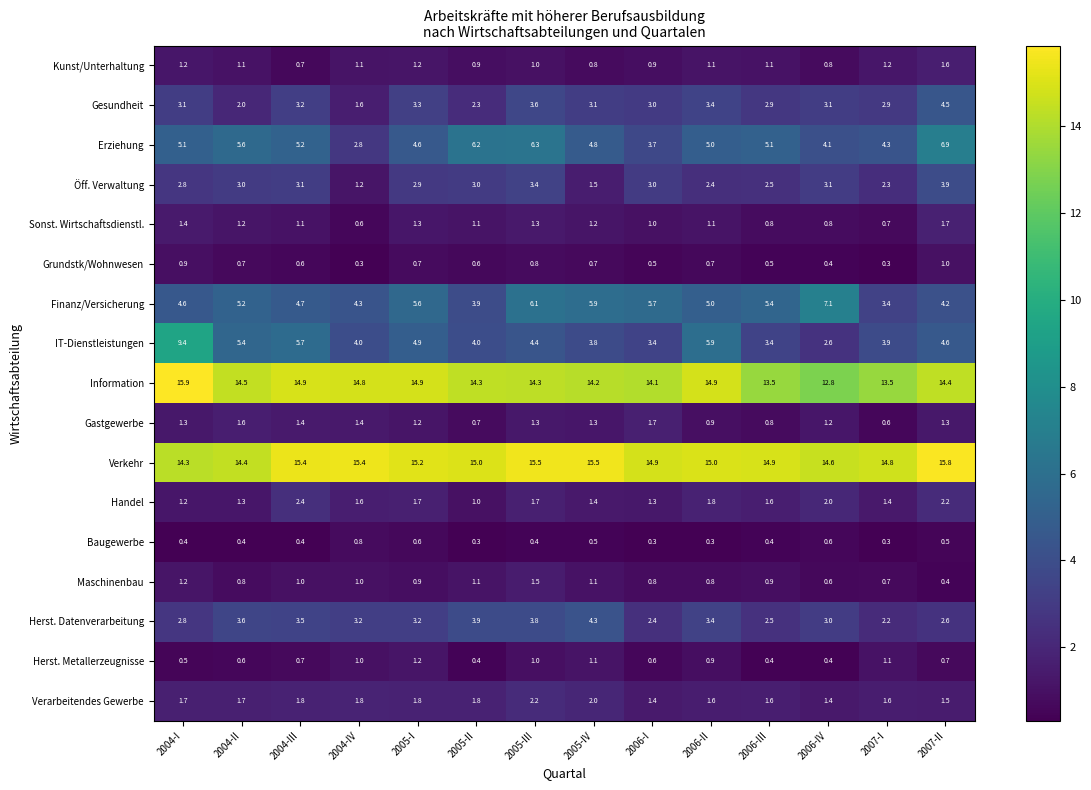

At which category does the chart reach its peak across all series?

2004-I